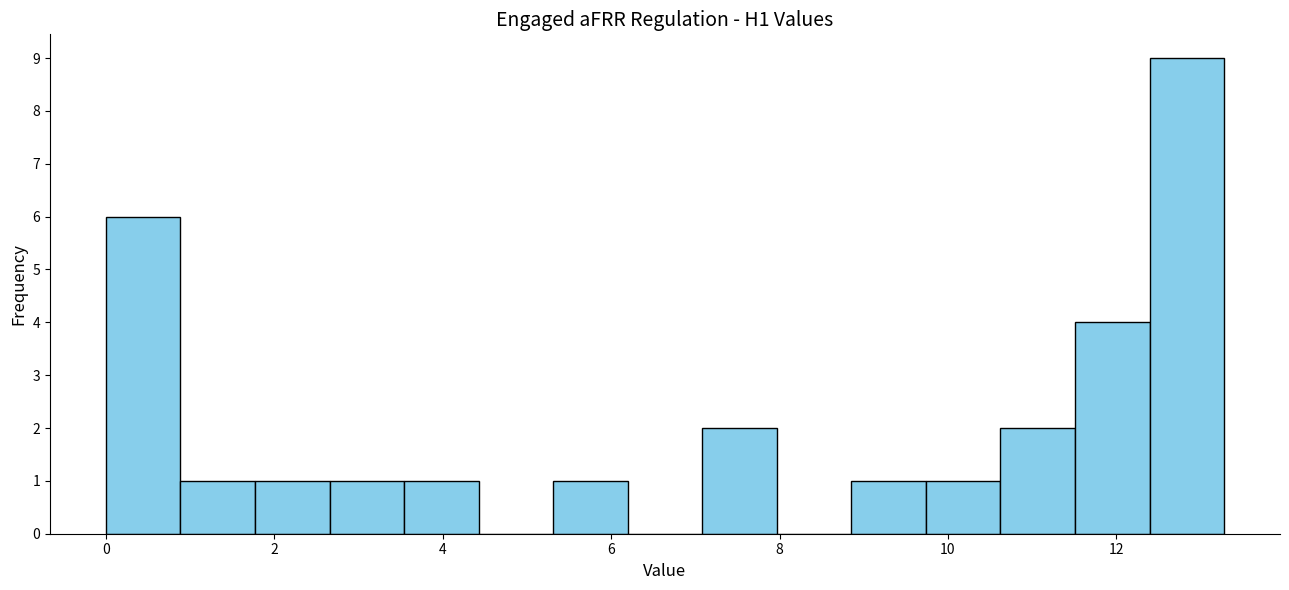

Reading left to right, list every bar in this chart as the range it spans on the x-axis followed by its height. Neither the bar edges nor the heights are printed on the chart, so give them approximately, as read against the axes.

0.0 to 0.8: 6
0.8 to 1.8: 1
1.8 to 2.6: 1
2.6 to 3.6: 1
3.6 to 4.4: 1
4.4 to 5.4: 0
5.4 to 6.2: 1
6.2 to 7.0: 0
7.0 to 8.0: 2
8.0 to 8.8: 0
8.8 to 9.8: 1
9.8 to 10.6: 1
10.6 to 11.6: 2
11.6 to 12.4: 4
12.4 to 13.2: 9